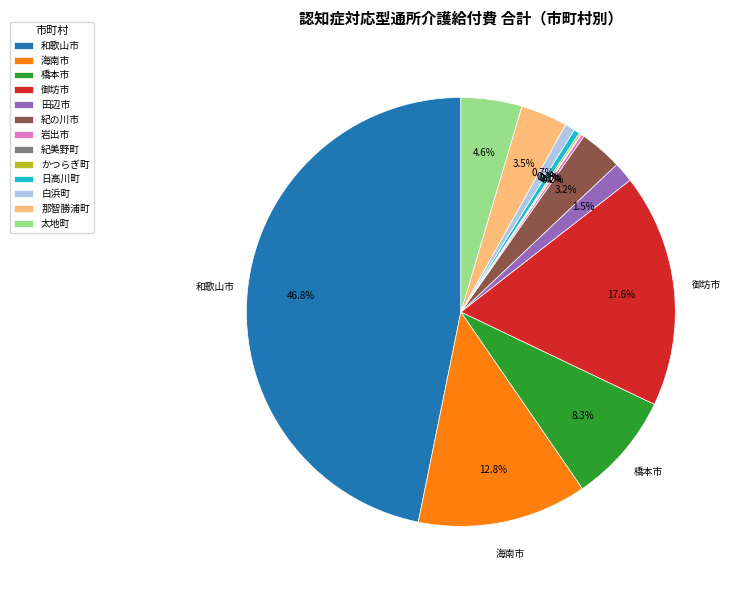

What is the total percentage of 海南市 and 太地町?

17.4%